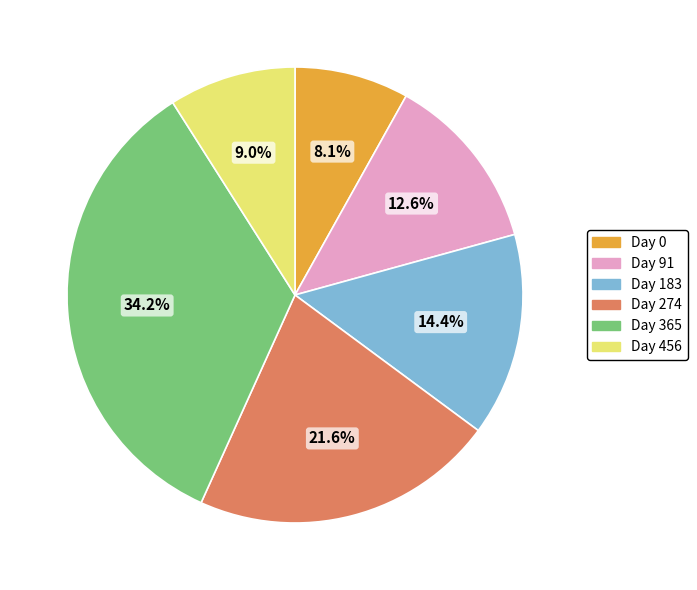

Is there a majority slice in this chart?

No